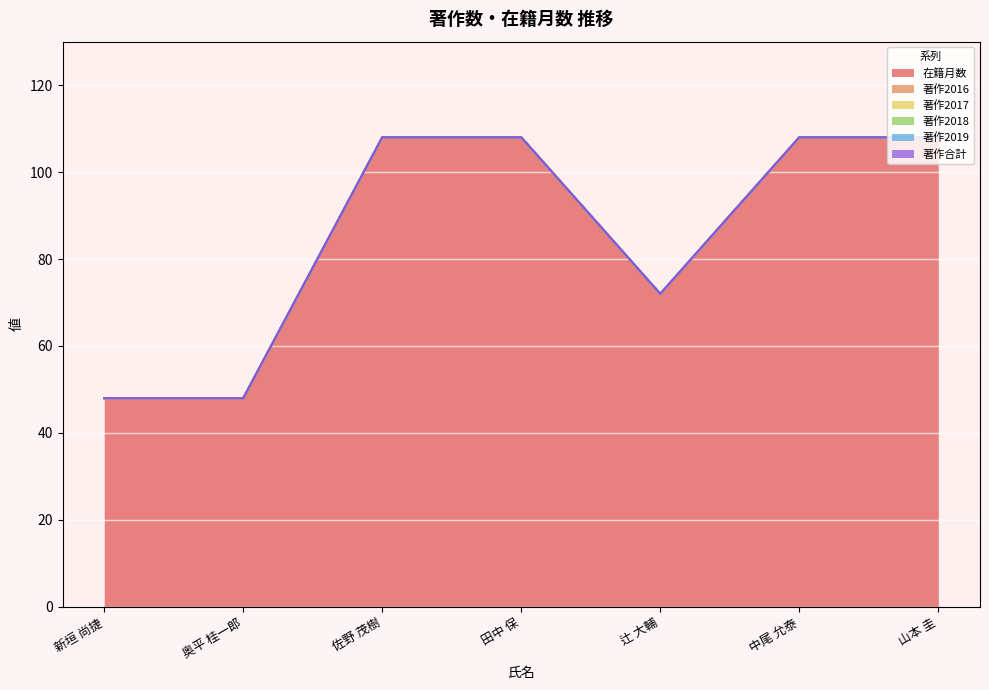

List the series in order of their peak value, lowest first.

著作2016, 著作2017, 著作2018, 著作2019, 著作合計, 在籍月数